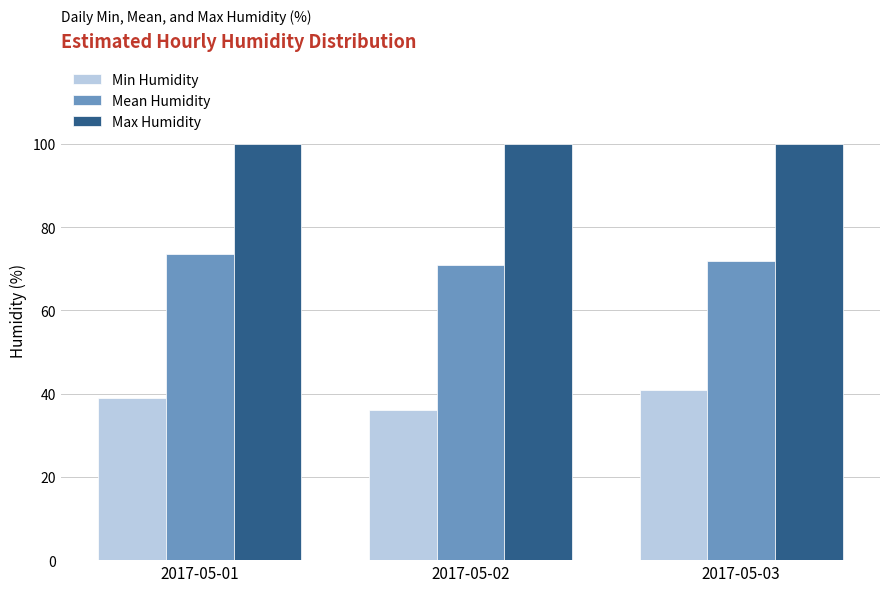

Which series has the largest total across all categories?

Max Humidity